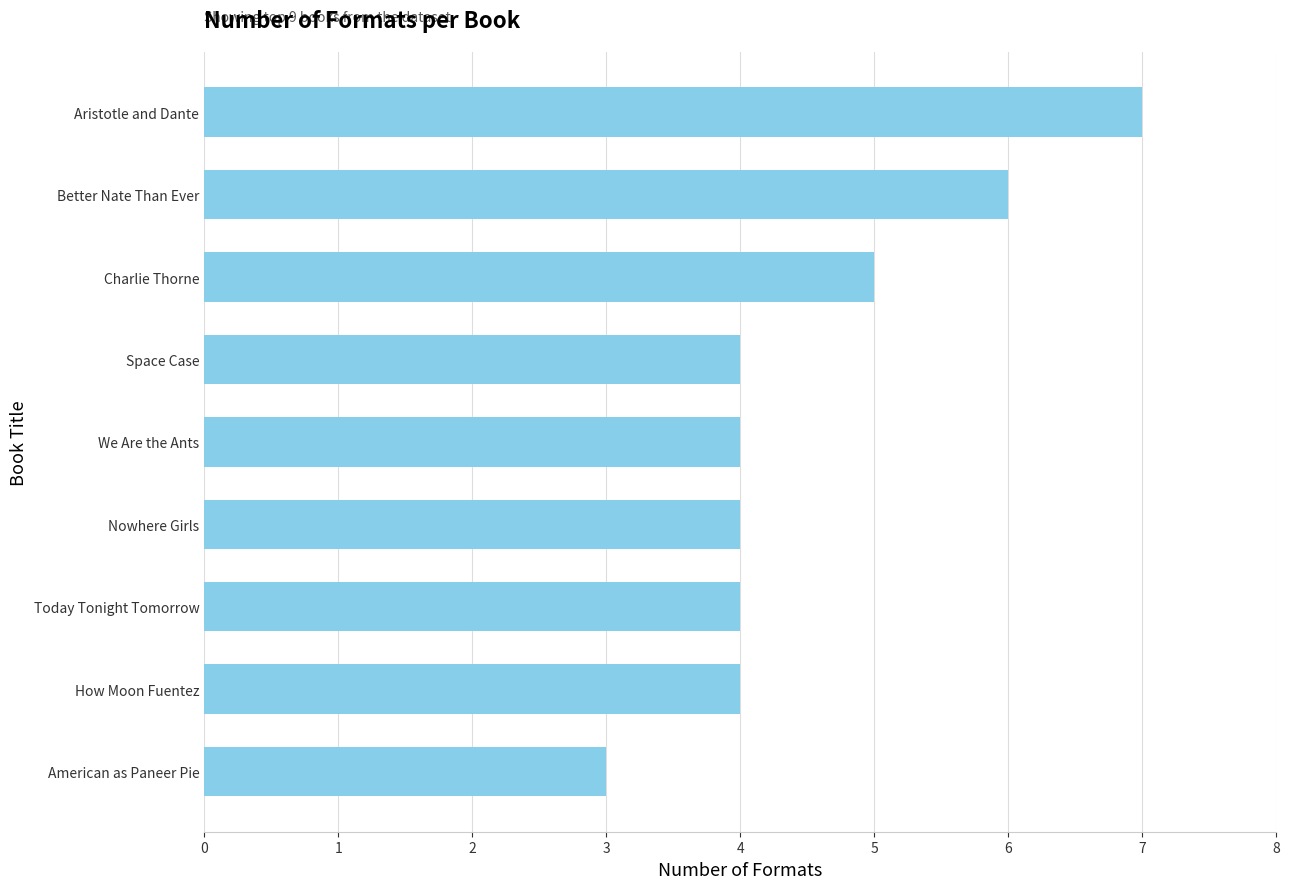

What value does the data have at Aristotle and Dante?

7